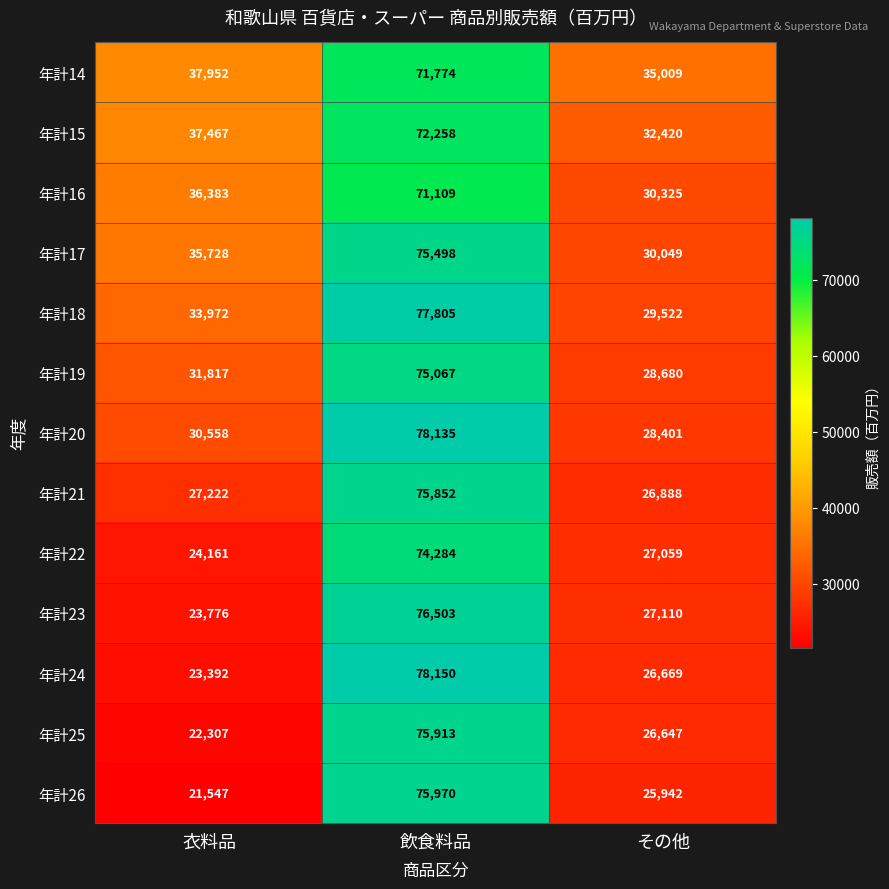

What is the difference between the 年計16 values at 衣料品 and 飲食料品?

34726